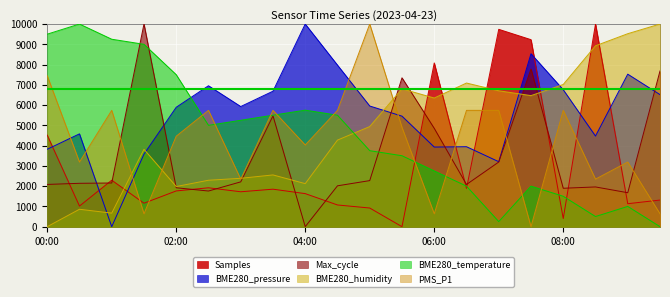

How many data points in Max_cycle are above 2155?

10